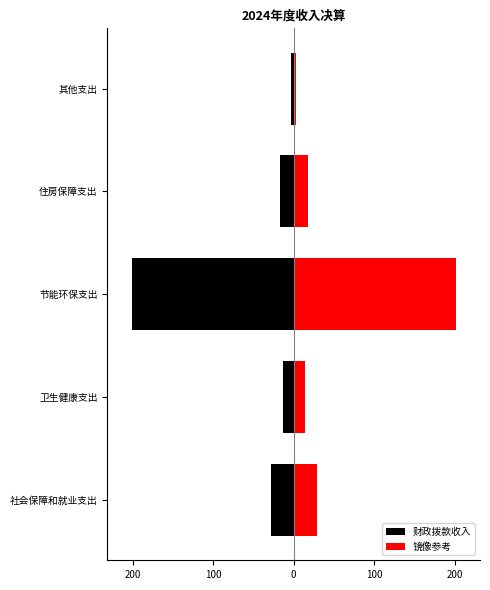

Is the value of 财政拨款收入 at 其他支出 greater than the value of 镜像参考 at 卫生健康支出?

No